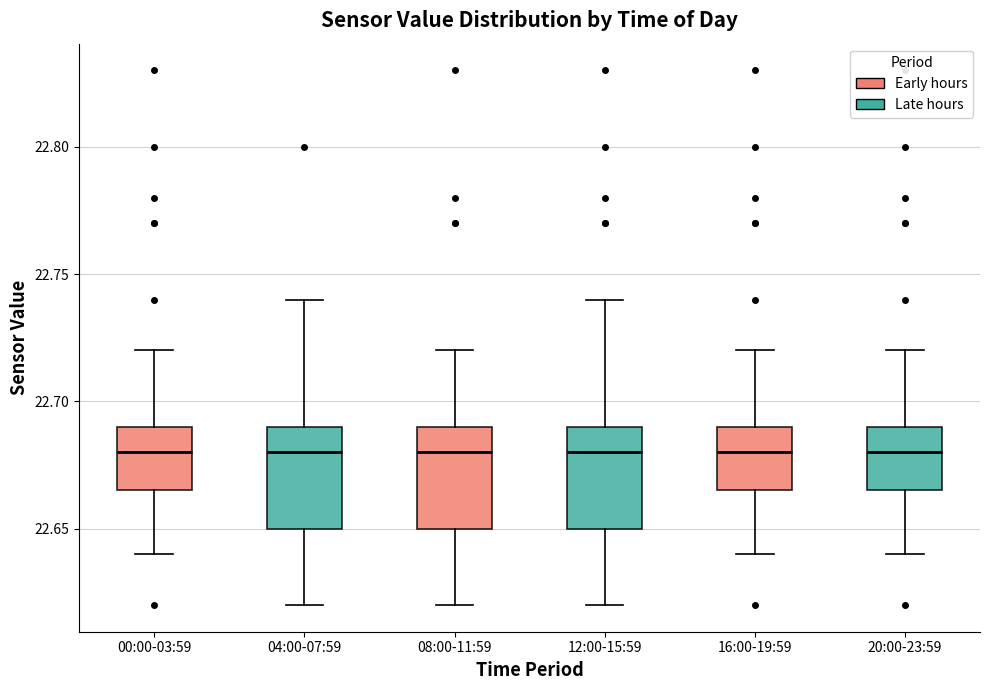

Reading left to right, read every box against the y-axis: the position of its median line, the range the box covers, and the ends of its whiskers. The values are not printed on the chart, so give them approximately, as read against the axis.

00:00-03:59: median 22.680, box 22.665 to 22.690, whiskers 22.640 to 22.720
04:00-07:59: median 22.680, box 22.650 to 22.690, whiskers 22.620 to 22.740
08:00-11:59: median 22.680, box 22.650 to 22.690, whiskers 22.620 to 22.720
12:00-15:59: median 22.680, box 22.650 to 22.690, whiskers 22.620 to 22.740
16:00-19:59: median 22.680, box 22.665 to 22.690, whiskers 22.640 to 22.720
20:00-23:59: median 22.680, box 22.665 to 22.690, whiskers 22.640 to 22.720